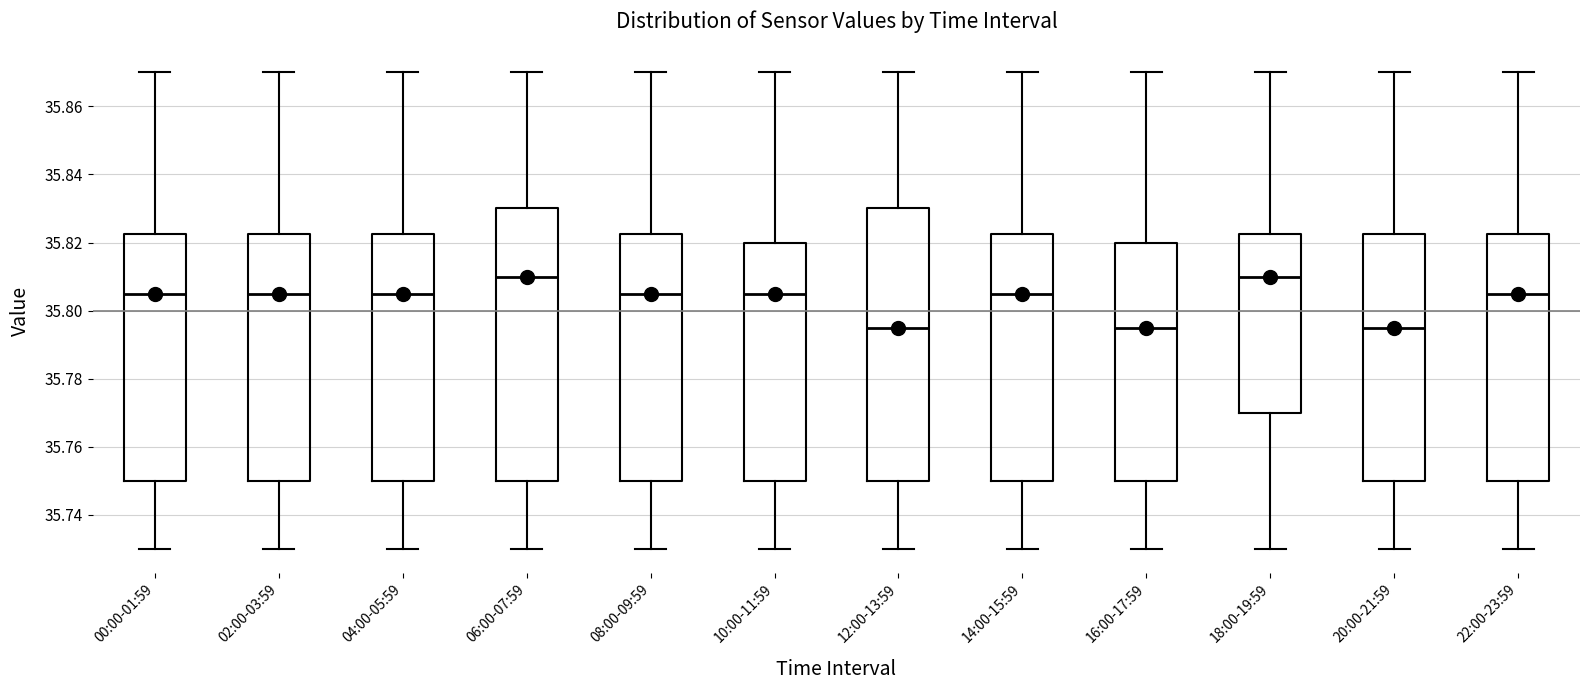

Reading left to right, transcribe this box plot: for each box, give where its median line is, the range the box spans, and where its two whiskers end, as read against the y-axis. The values are not printed on the chart, so give them approximately, as read against the axis.

00:00-01:59: median 35.806, box 35.750 to 35.822, whiskers 35.730 to 35.870
02:00-03:59: median 35.806, box 35.750 to 35.822, whiskers 35.730 to 35.870
04:00-05:59: median 35.806, box 35.750 to 35.822, whiskers 35.730 to 35.870
06:00-07:59: median 35.810, box 35.750 to 35.830, whiskers 35.730 to 35.870
08:00-09:59: median 35.806, box 35.750 to 35.822, whiskers 35.730 to 35.870
10:00-11:59: median 35.806, box 35.750 to 35.820, whiskers 35.730 to 35.870
12:00-13:59: median 35.796, box 35.750 to 35.830, whiskers 35.730 to 35.870
14:00-15:59: median 35.806, box 35.750 to 35.822, whiskers 35.730 to 35.870
16:00-17:59: median 35.796, box 35.750 to 35.820, whiskers 35.730 to 35.870
18:00-19:59: median 35.810, box 35.770 to 35.822, whiskers 35.730 to 35.870
20:00-21:59: median 35.796, box 35.750 to 35.822, whiskers 35.730 to 35.870
22:00-23:59: median 35.806, box 35.750 to 35.822, whiskers 35.730 to 35.870